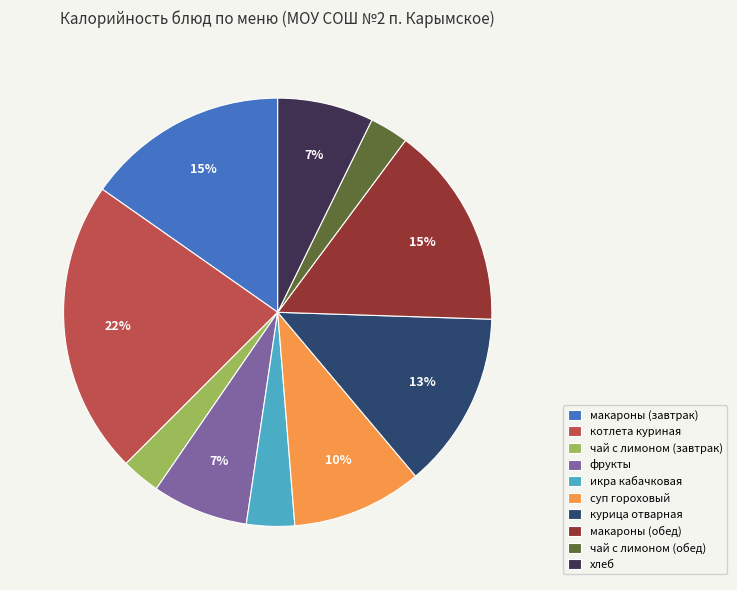

Which slice is the largest?

котлета куриная